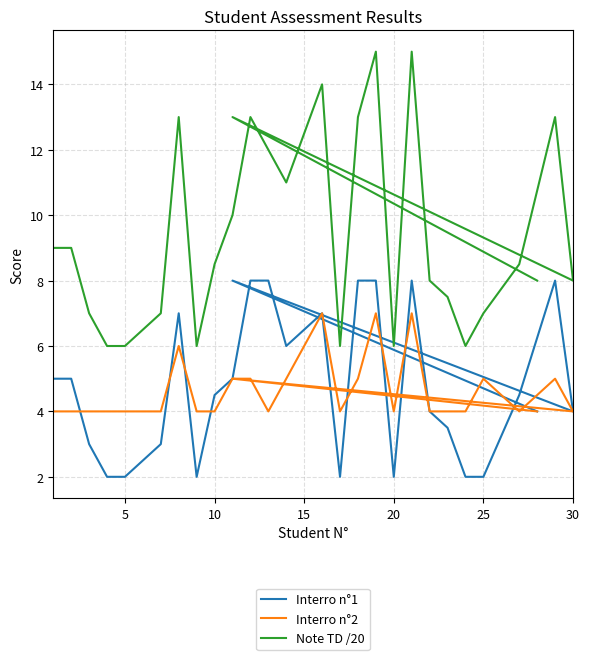

What is the label of the 20th point from the right?

10